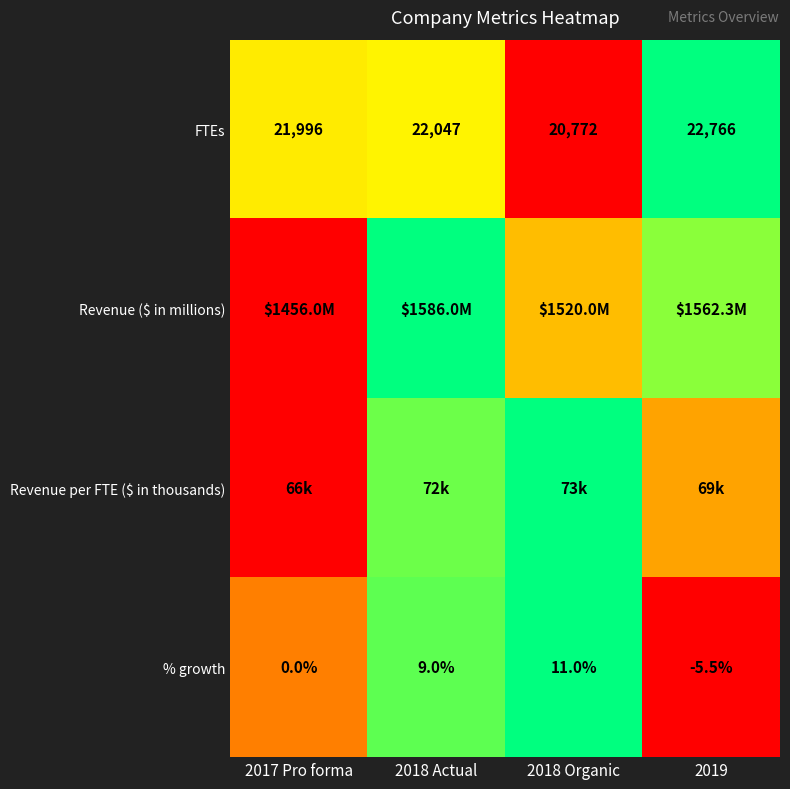

At how many categories does at least one series exceed 0?

4